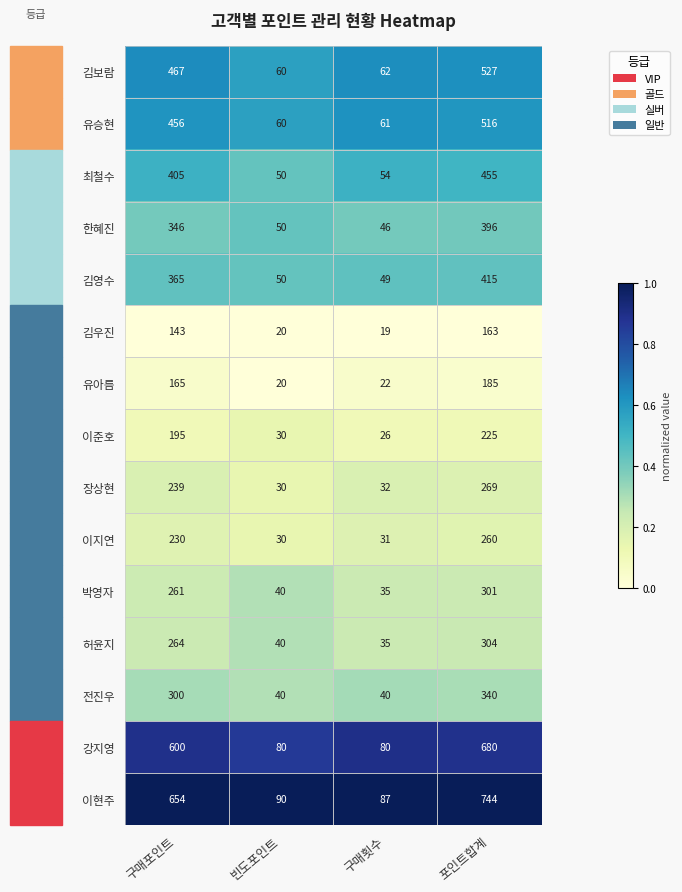

Which label corresponds to the largest value in the chart?

포인트합계